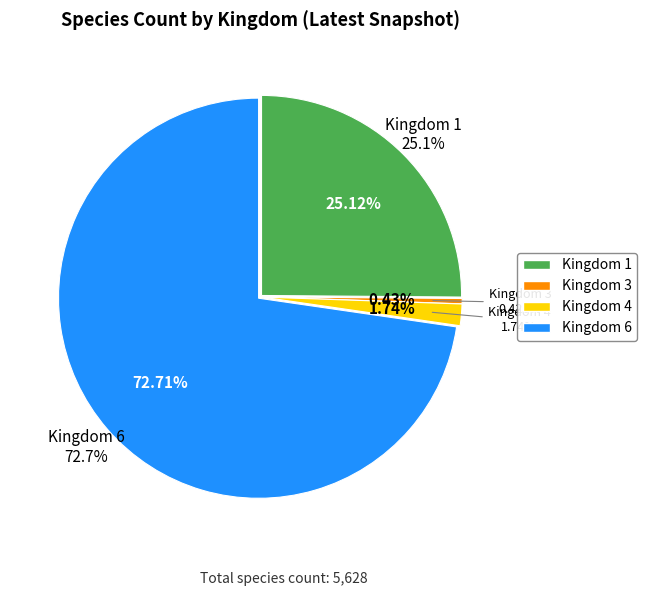

Does any single category account for the majority?

Yes